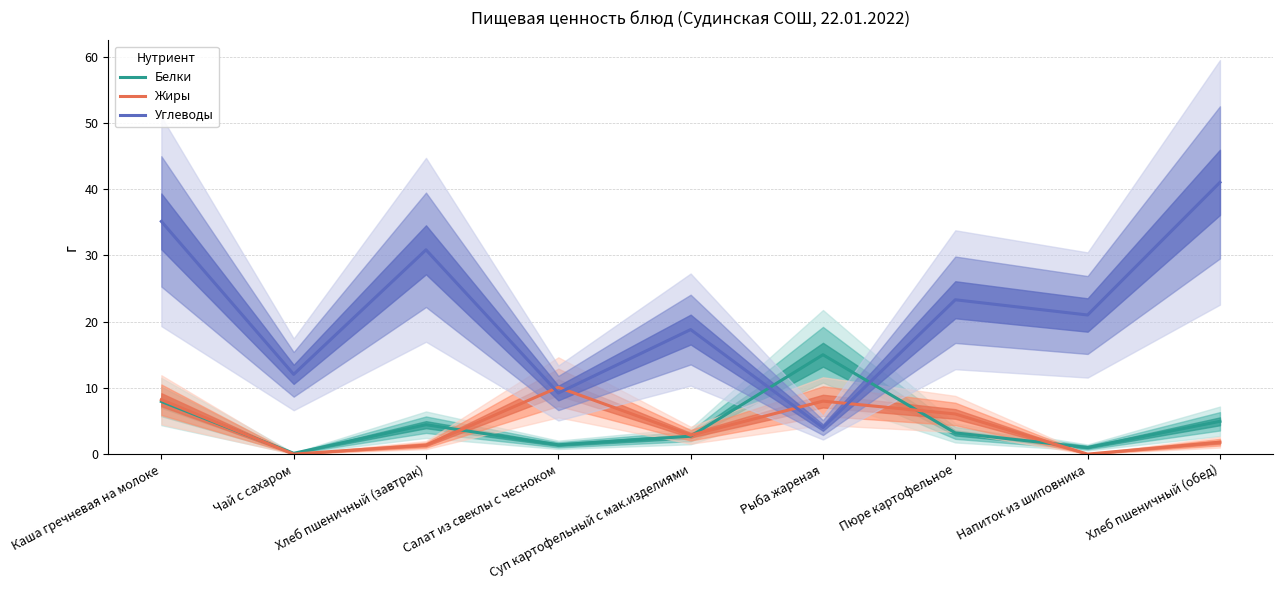

Where is the first local maximum for Жиры?

Салат из свеклы с чесноком